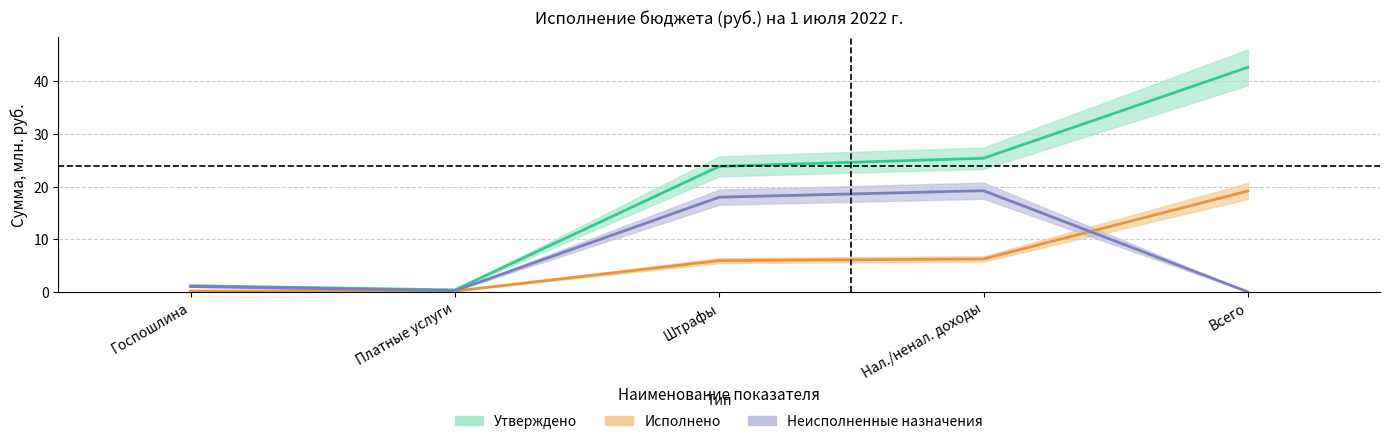

True or false: Утверждено has a value of 23.9 at Штрафы.

True